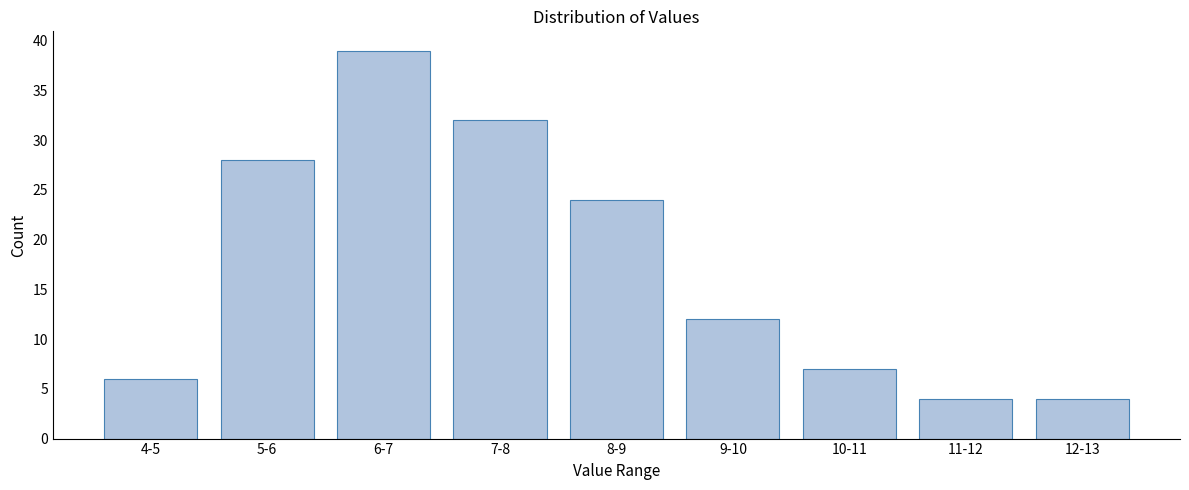

Reading left to right, list all the values displayed in this chart.

4-5=6	5-6=28	6-7=39	7-8=32	8-9=24	9-10=12	10-11=7	11-12=4	12-13=4